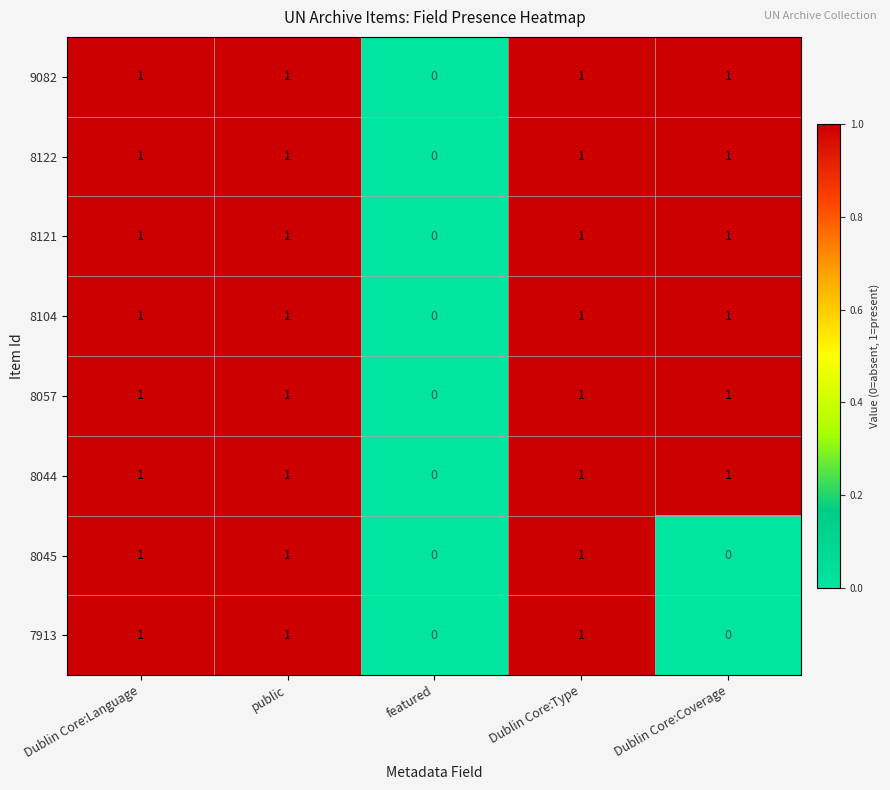

What is the sum of all 8122 values?

4